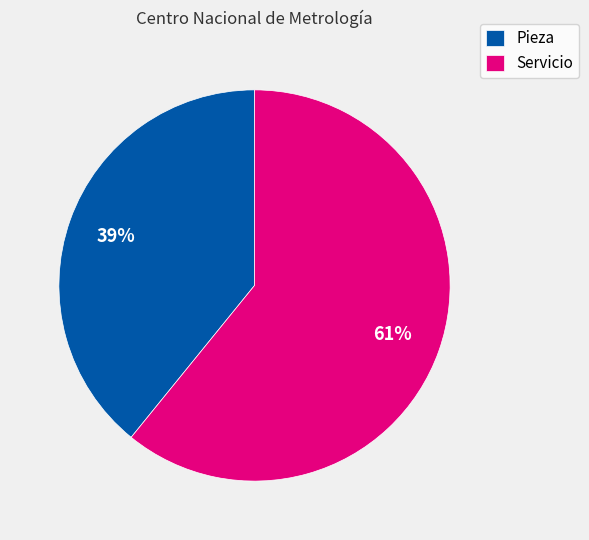

What is the largest slice in the pie chart?

Servicio